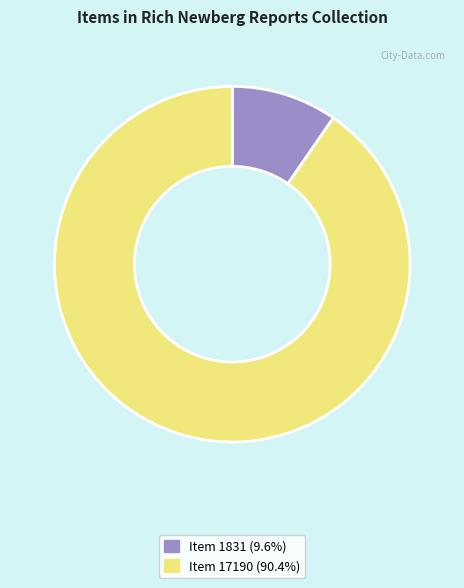

Combined, do Item 1831 (9.6%) and Item 17190 (90.4%) account for over 50%?

Yes